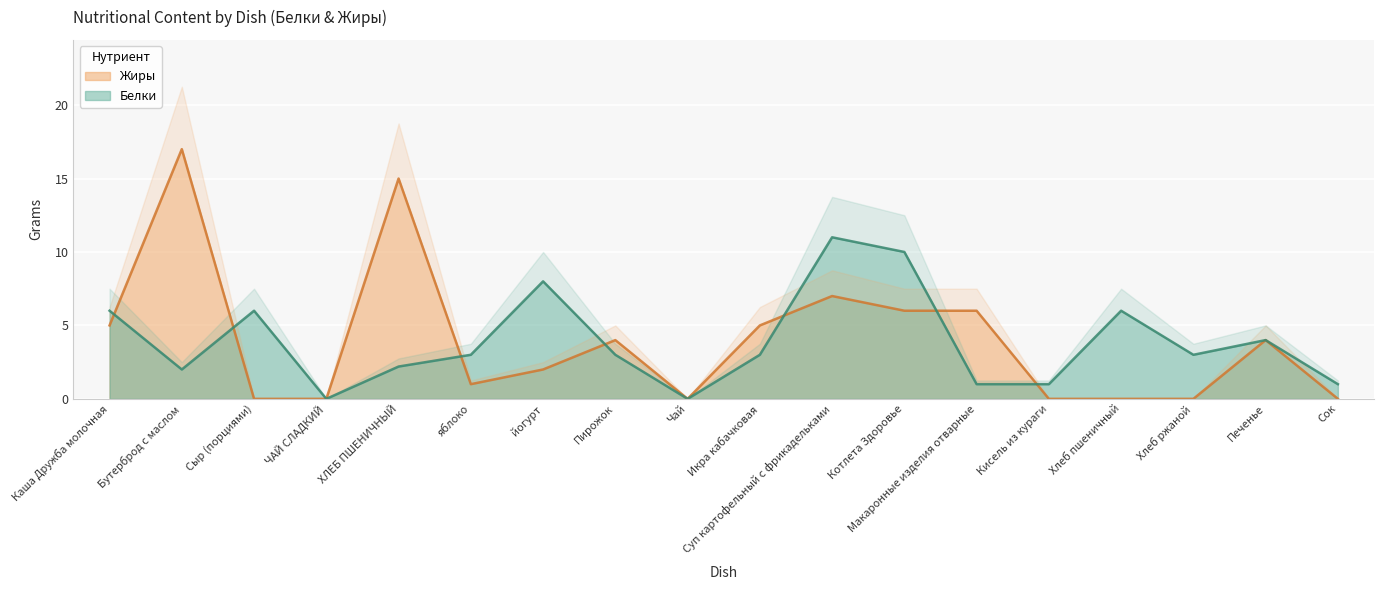

What is the highest value of the Жиры series?

17.0